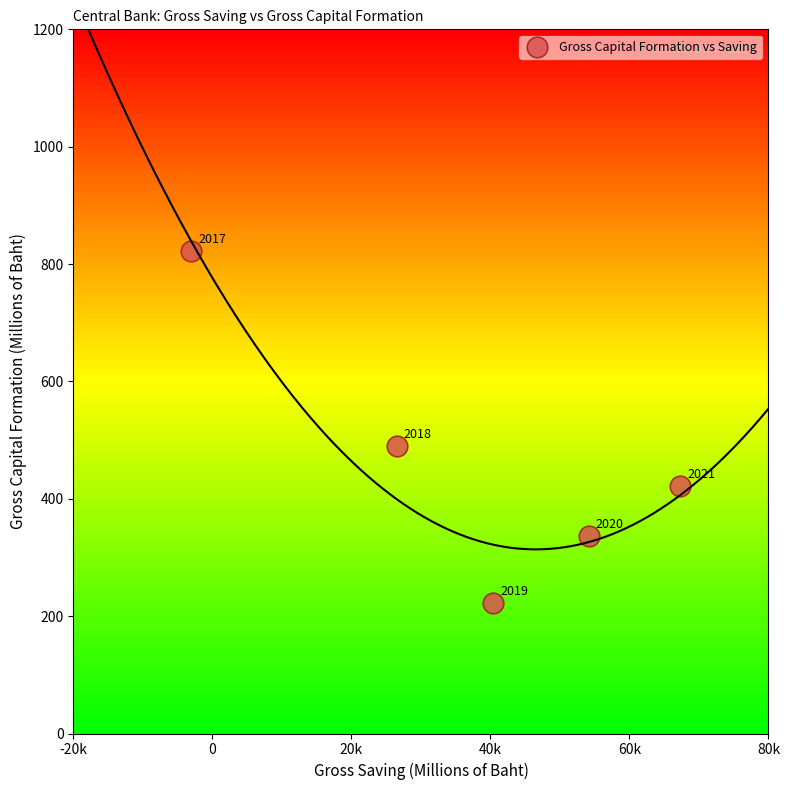

What is the average Y value?

458